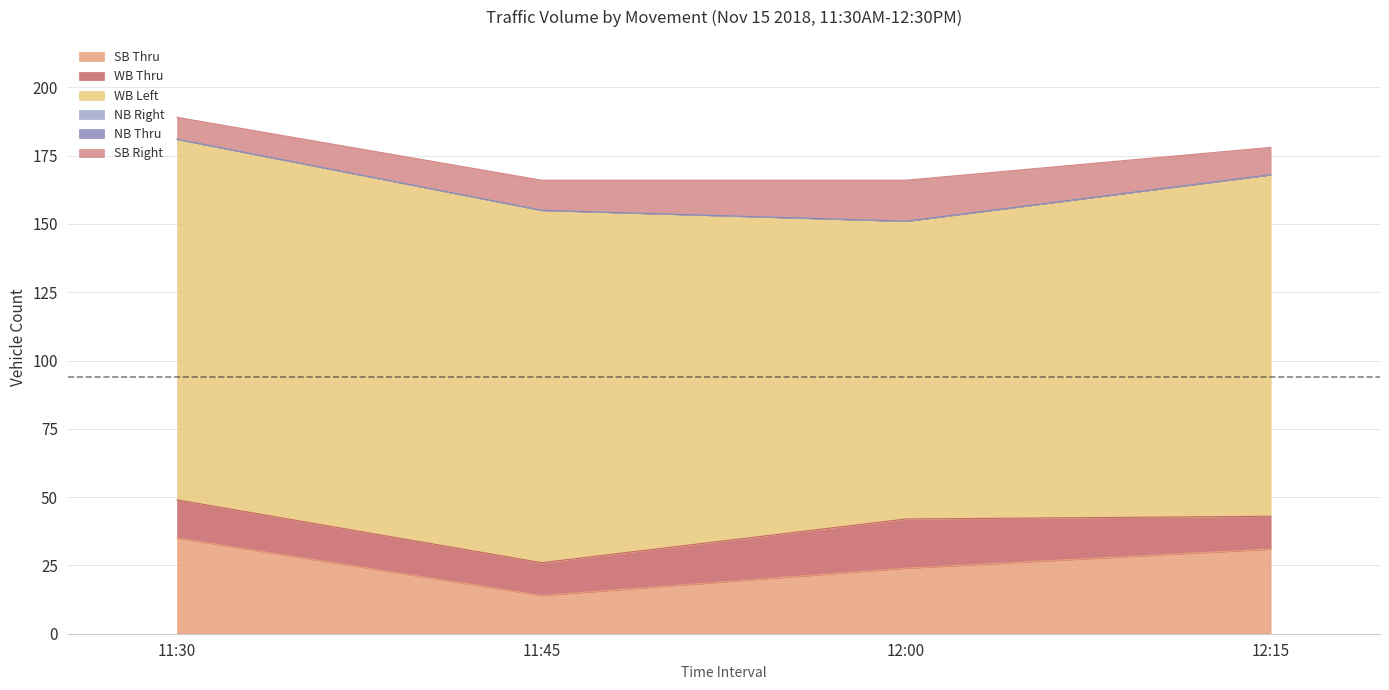

Which series has the largest total across all categories?

WB Left